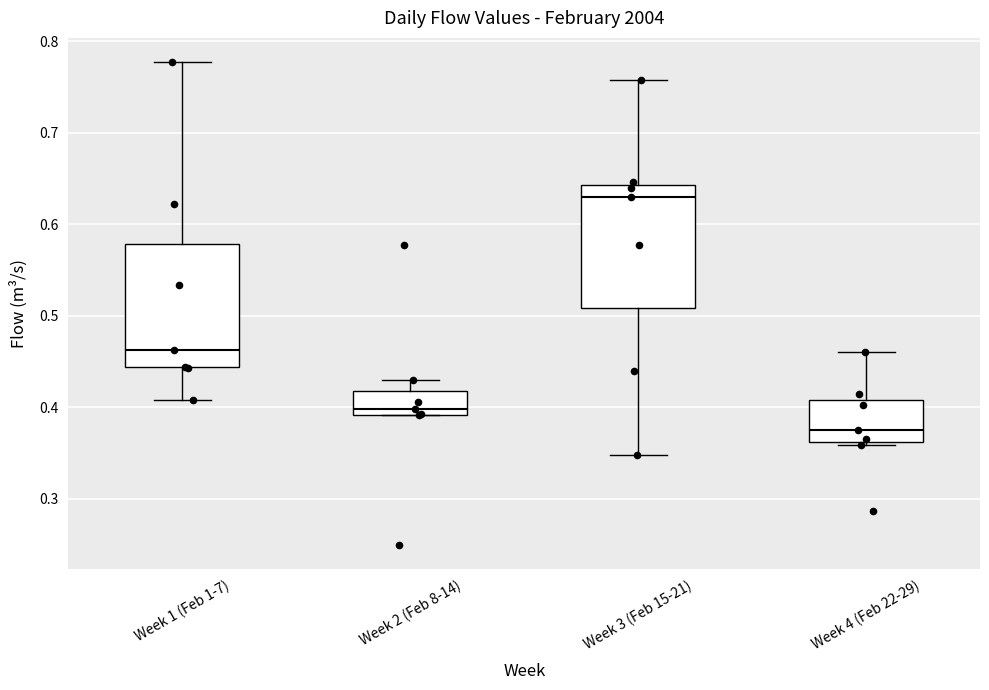

Which box's median line is the highest?

Week 3 (Feb 15-21)